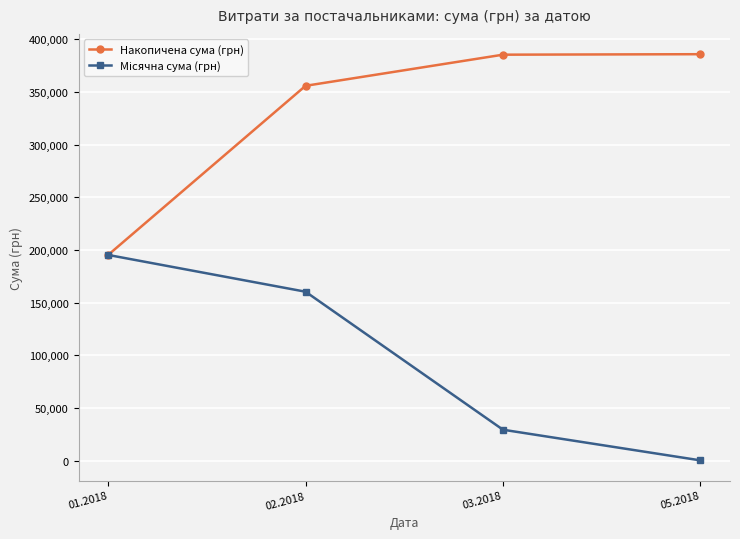

True or false: Накопичена сума (грн) has more than 2 points higher than both neighbors.

False